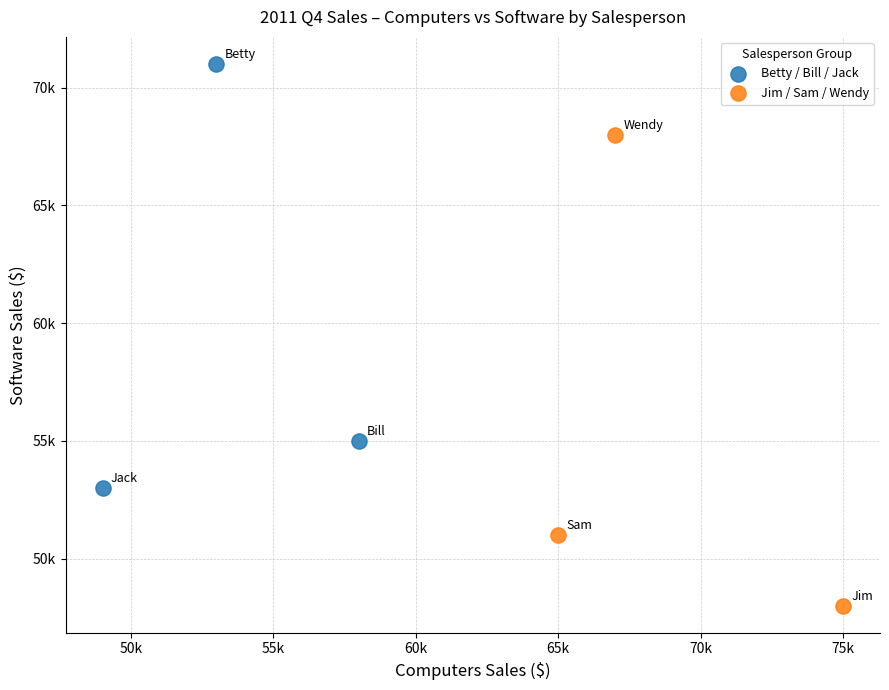

Which series has the widest spread of Y values?

Jim / Sam / Wendy